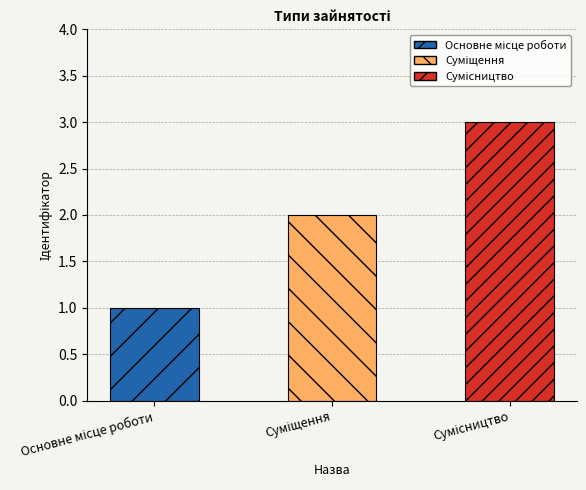

What is the sum of all values?

6